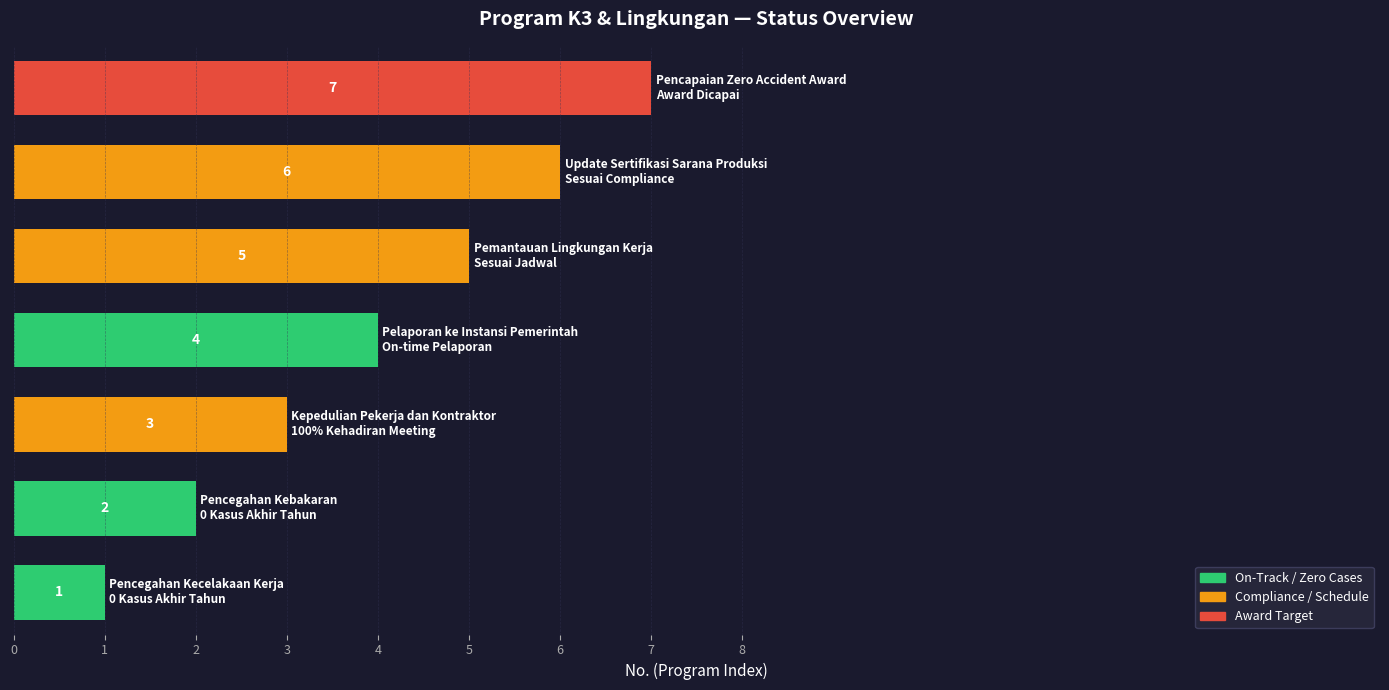

What is the difference between the second highest and second lowest values?

4